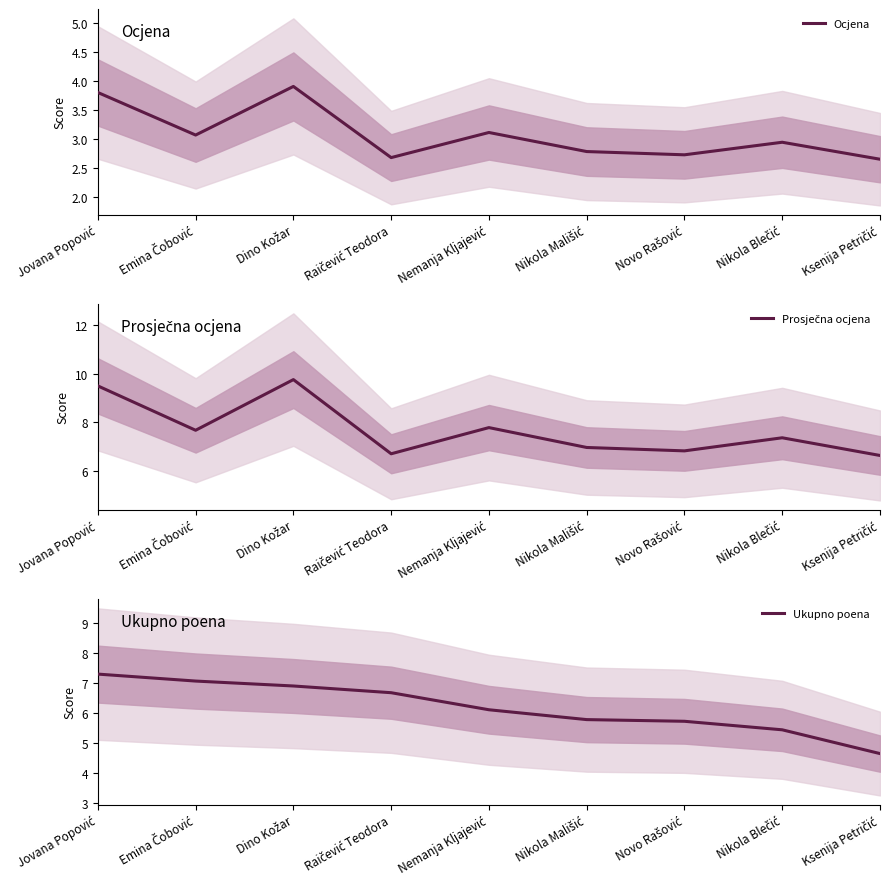

Rank the series by their average value, from lowest to highest.

Ocjena, Ukupno poena, Prosječna ocjena